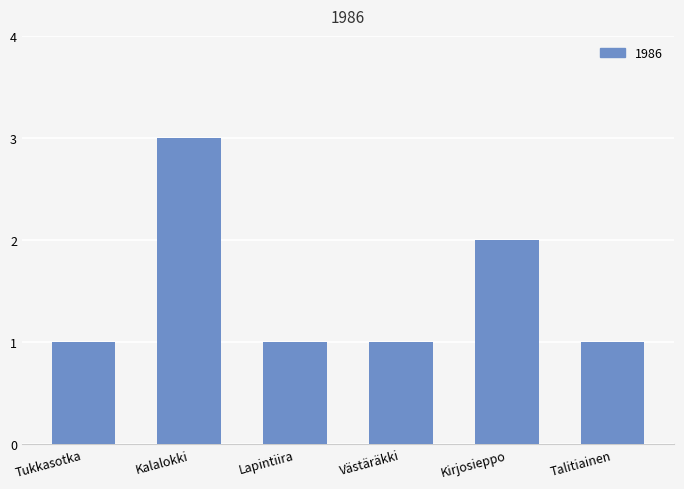

What is the average value?

2